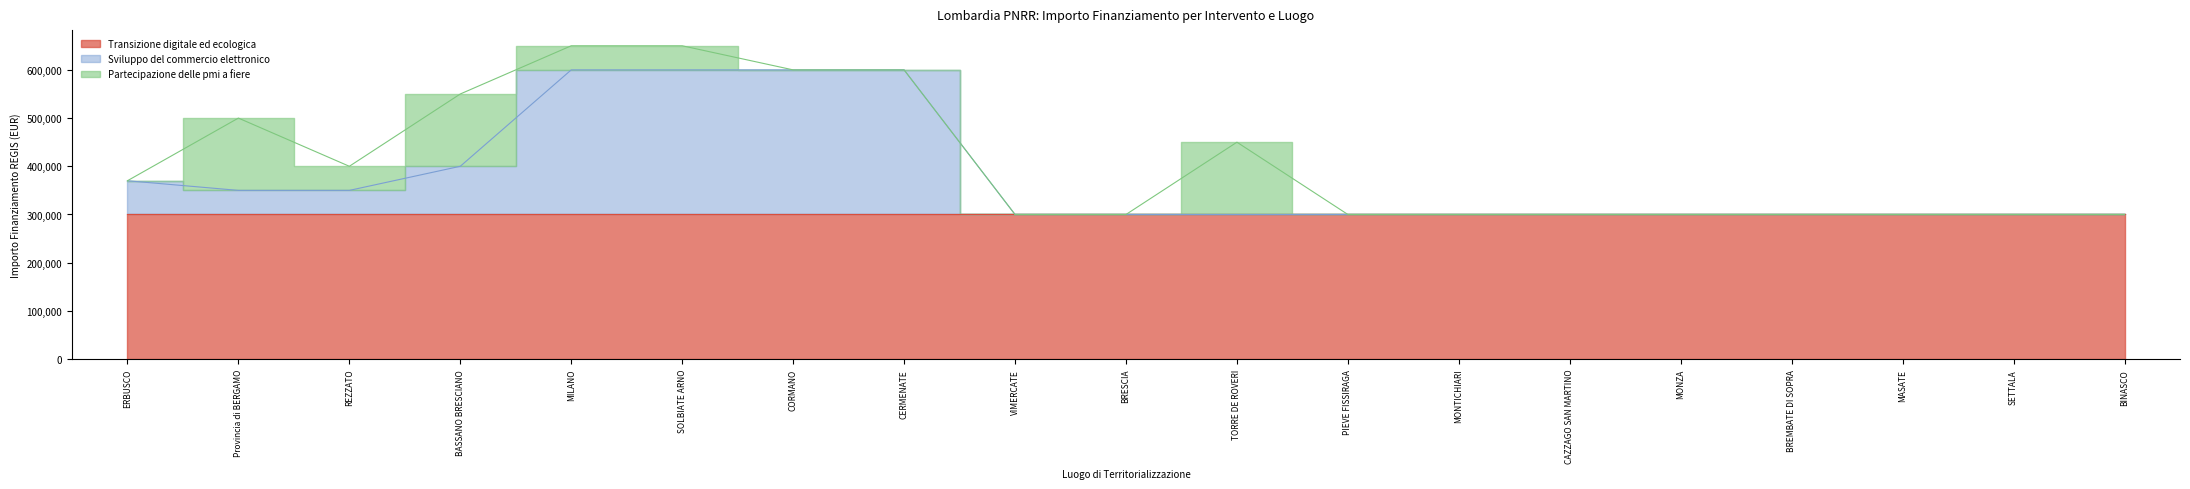

Reading left to right, what are all the values shown in this chart?

Transizione digitale ed ecologica: ERBUSCO=300000	Provincia di BERGAMO=300000	REZZATO=300000	BASSANO BRESCIANO=300000	MILANO=300000	SOLBIATE ARNO=300000	CORMANO=300000	CERMENATE=300000	VIMERCATE=300000	BRESCIA=300000	TORRE DE ROVERI=300000	PIEVE FISSIRAGA=300000	MONTICHIARI=300000	CAZZAGO SAN MARTINO=300000	MONZA=300000	BREMBATE DI SOPRA=300000	MASATE=300000	SETTALA=300000	BINASCO=300000
Sviluppo del commercio elettronico: ERBUSCO=70000	Provincia di BERGAMO=50000	REZZATO=50000	BASSANO BRESCIANO=100000	MILANO=300000	SOLBIATE ARNO=300000	CORMANO=300000	CERMENATE=300000	VIMERCATE=0	BRESCIA=0	TORRE DE ROVERI=0	PIEVE FISSIRAGA=0	MONTICHIARI=0	CAZZAGO SAN MARTINO=0	MONZA=0	BREMBATE DI SOPRA=0	MASATE=0	SETTALA=0	BINASCO=0
Partecipazione delle pmi a fiere: ERBUSCO=0	Provincia di BERGAMO=150000	REZZATO=50000	BASSANO BRESCIANO=150000	MILANO=50000	SOLBIATE ARNO=50000	CORMANO=0	CERMENATE=0	VIMERCATE=0	BRESCIA=0	TORRE DE ROVERI=150000	PIEVE FISSIRAGA=0	MONTICHIARI=0	CAZZAGO SAN MARTINO=0	MONZA=0	BREMBATE DI SOPRA=0	MASATE=0	SETTALA=0	BINASCO=0